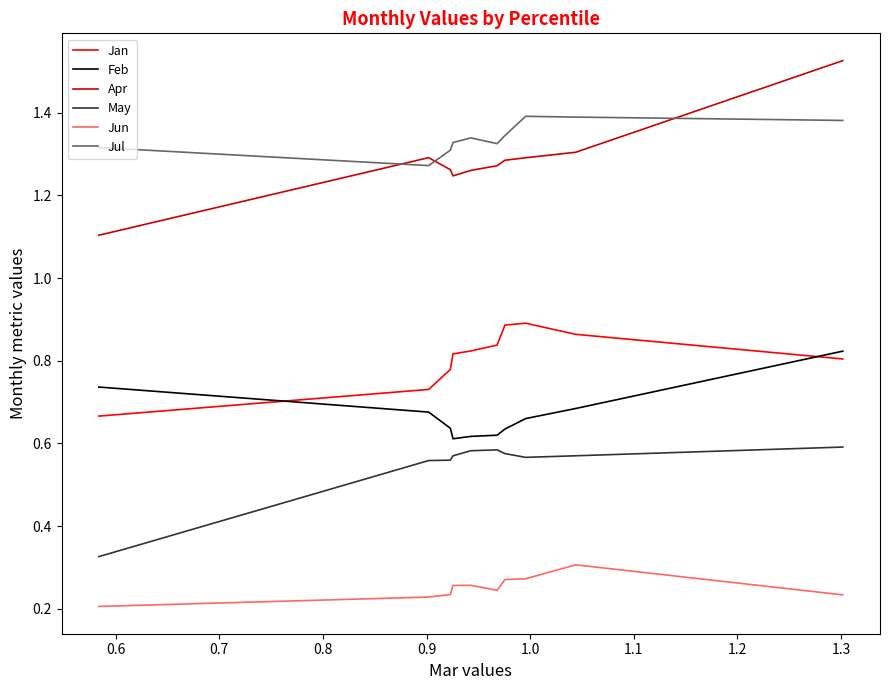

Which series has the largest range (max minus min)?

Apr